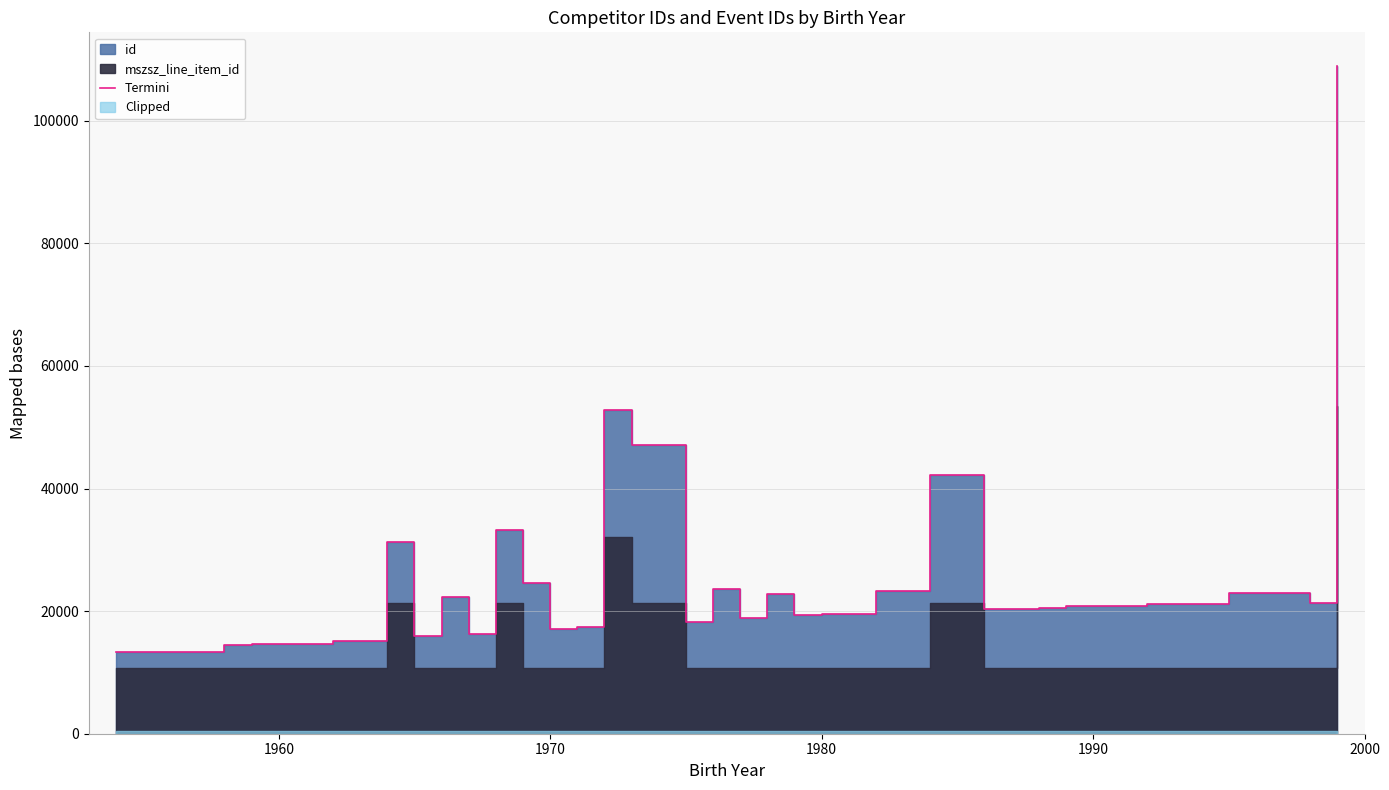

What is the label of the 11th point from the right?

1980